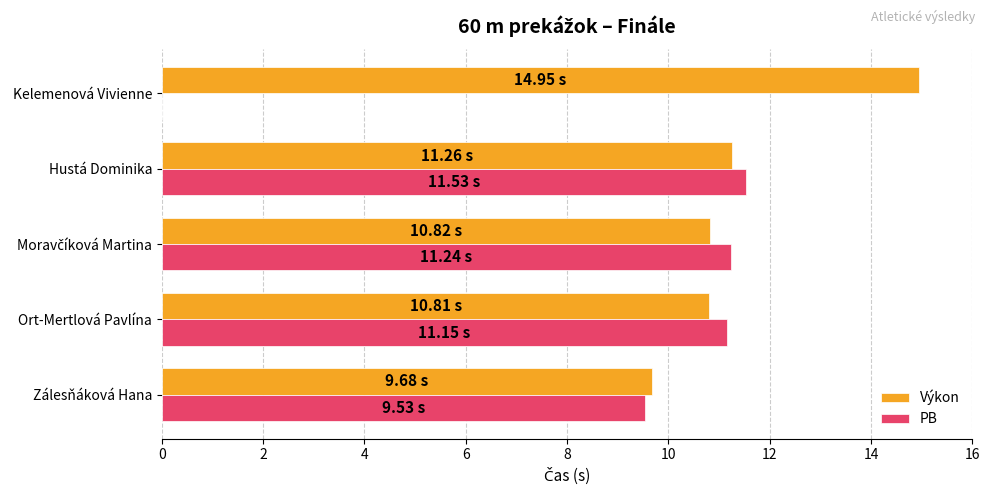

At which label is Výkon closest to 12?

Hustá Dominika